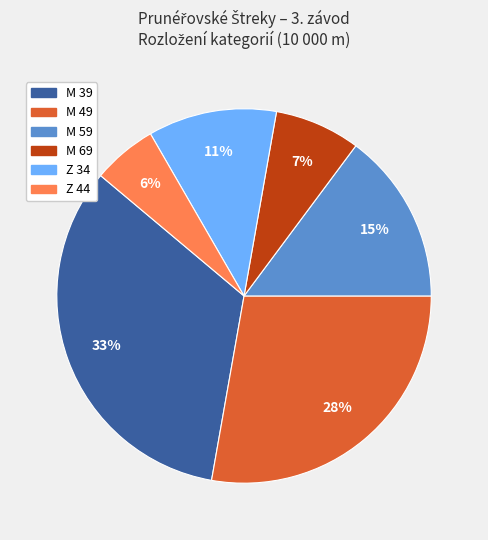

The M 59 slice represents 24% of the pie. True or false?

False